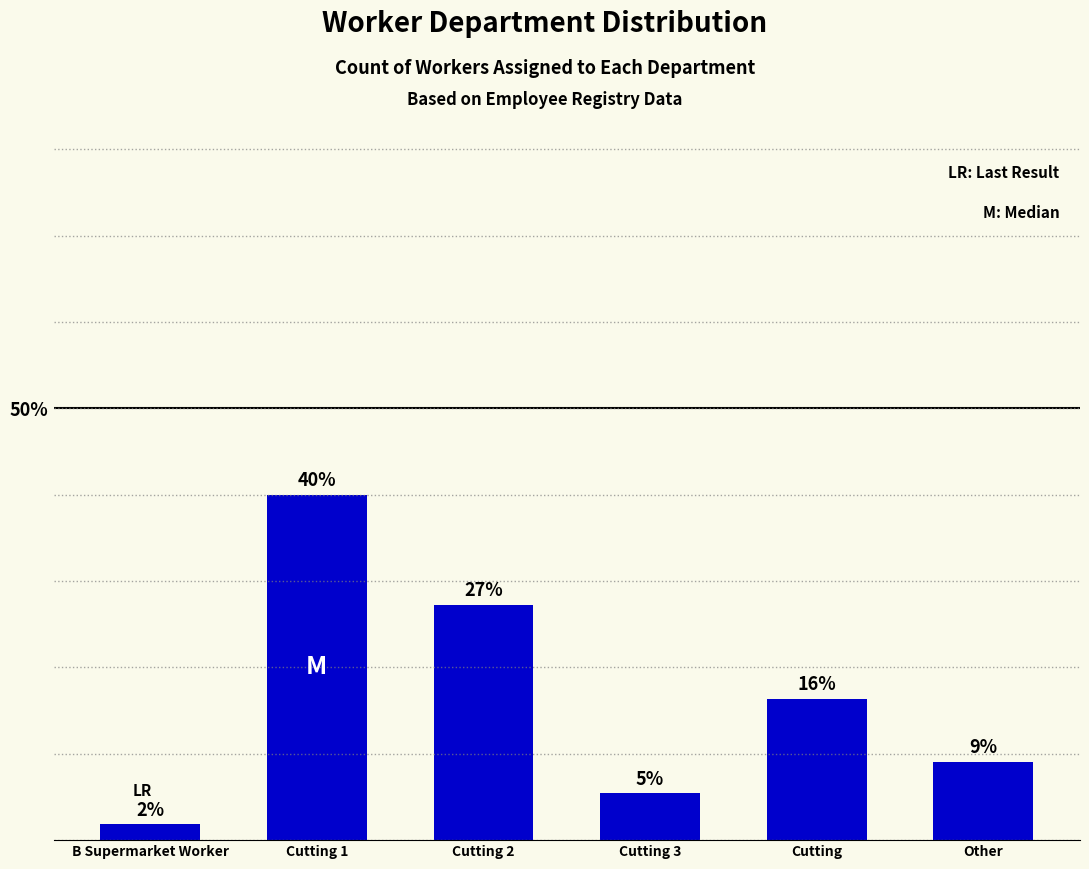

Rank the categories by value from highest to lowest.

Cutting 1, Cutting 2, Cutting, Other, Cutting 3, B Supermarket Worker